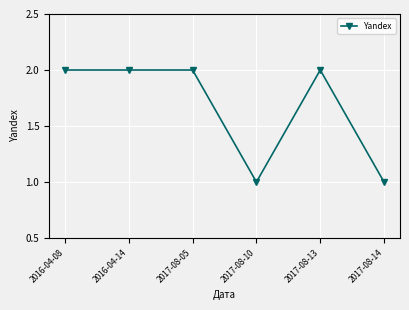

True or false: there are more than 2 points higher than both neighbors.

False